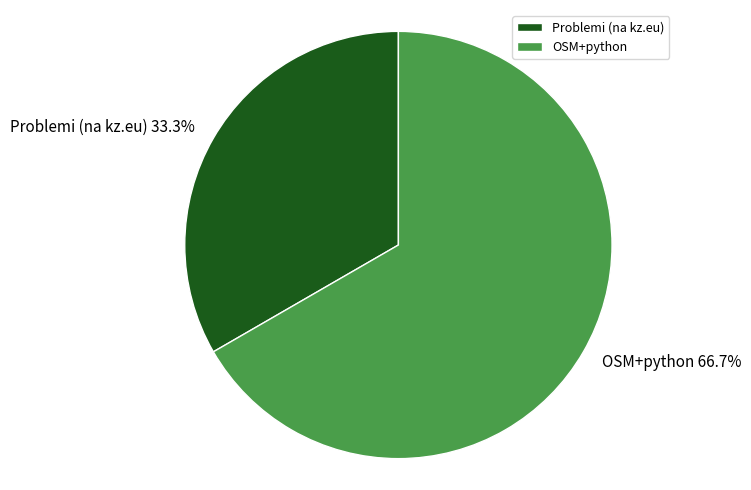

What percentage is the Problemi (na kz.eu) slice, to the nearest percent?

33%